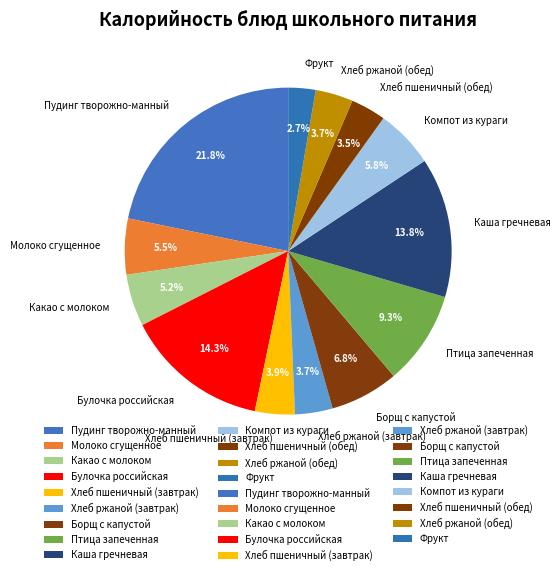

Which category has the biggest portion of the pie?

Пудинг творожно-манный